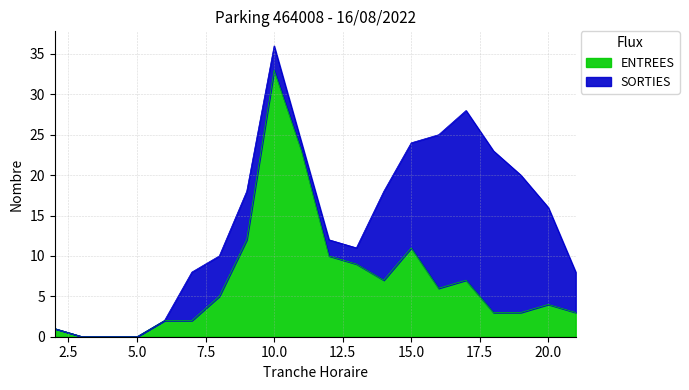

List the labels in order of value, smallest first.

3, 4, 5, 2, 6, 7, 18, 19, 21, 20, 8, 16, 14, 17, 13, 12, 15, 9, 11, 10